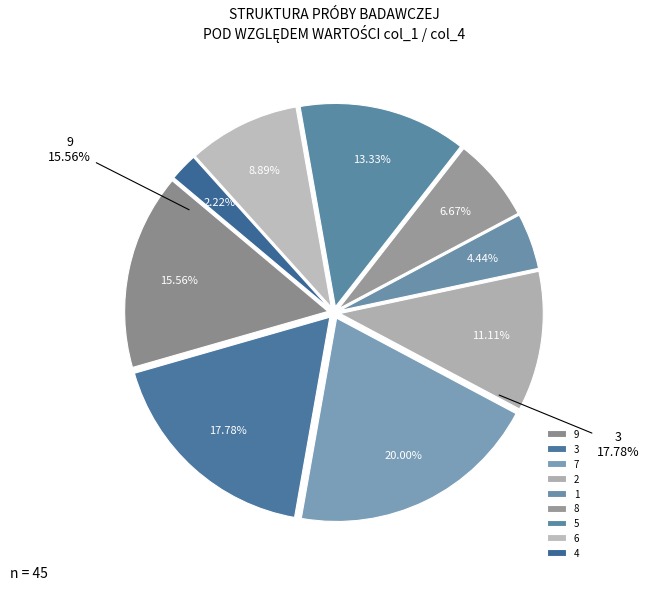

To the nearest percent, what is the average slice percentage?

11%